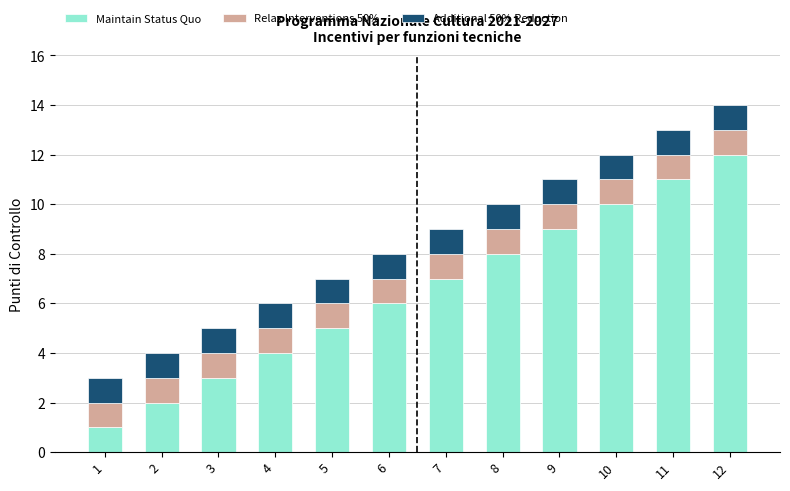

Which category has the highest value in the Maintain Status Quo series?

12